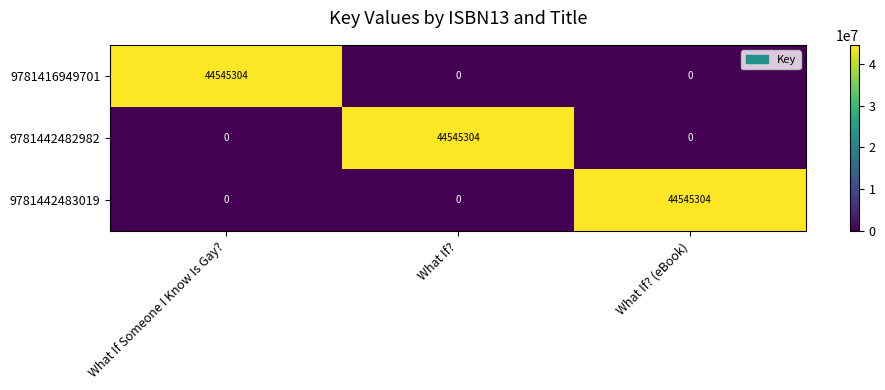

True or false: 9781442482982 has a value of -27425683 at What If? (eBook).

False